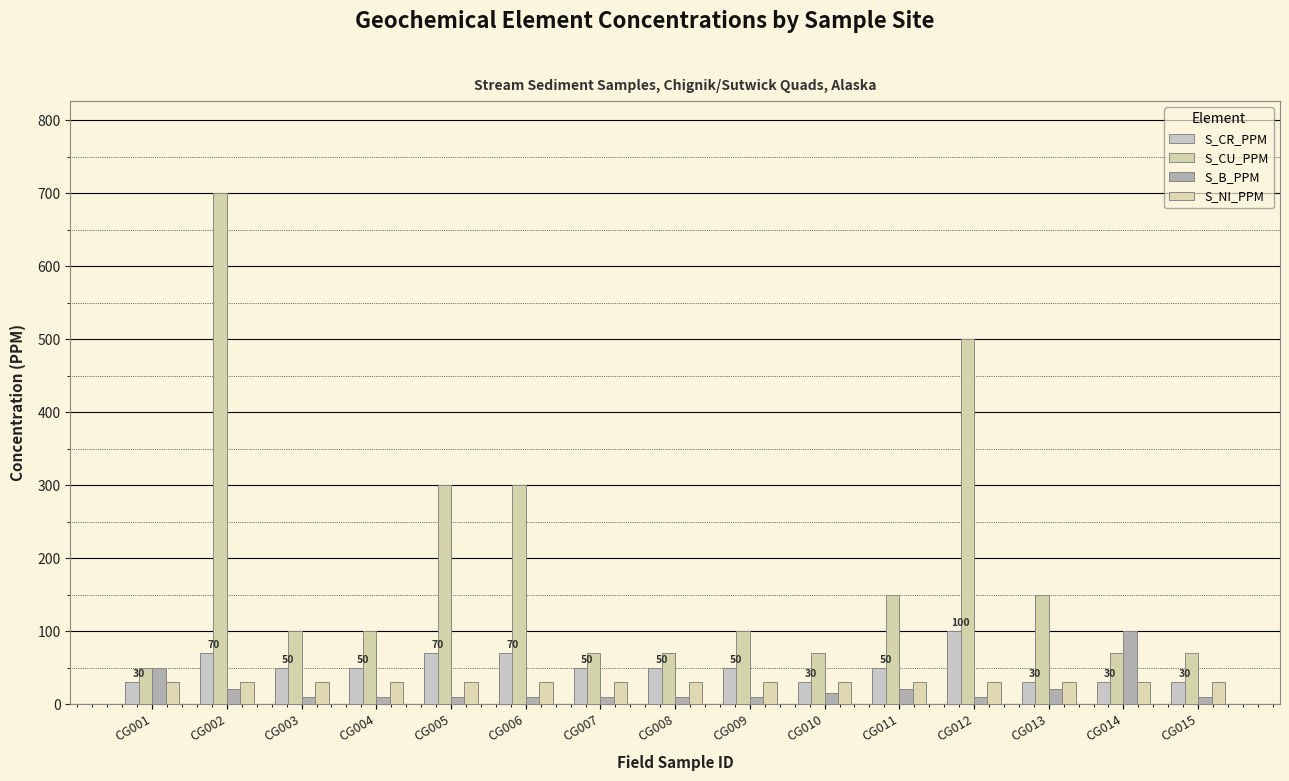

At CG006, list the series in order from largest to smallest.

S_CU_PPM, S_CR_PPM, S_NI_PPM, S_B_PPM